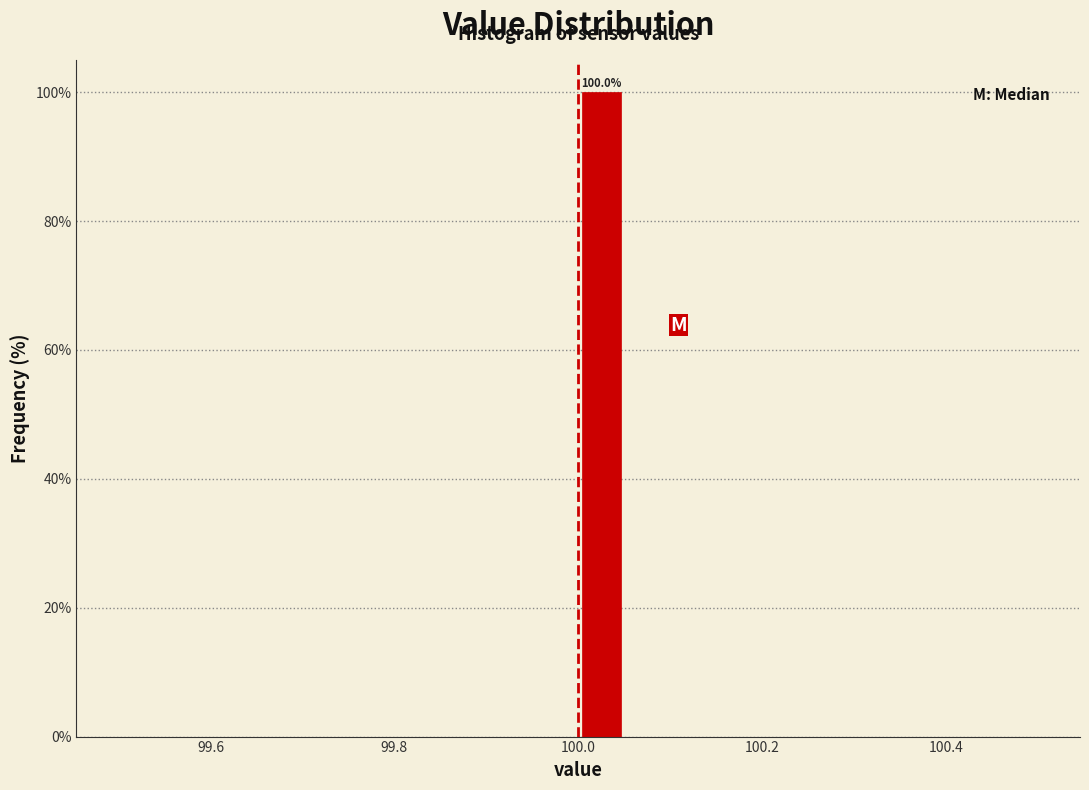

Read against the x-axis, roughly where is the centre of the tallest bar?

100.02